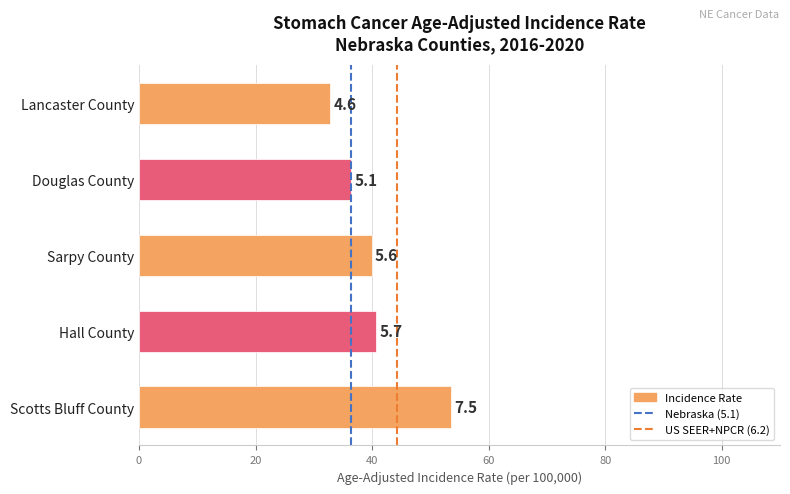

How many bars are there in total?

5